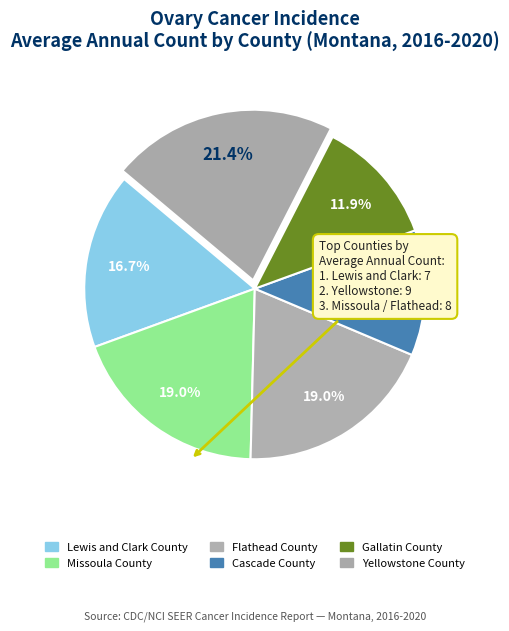

How many segments does this pie chart have?

6